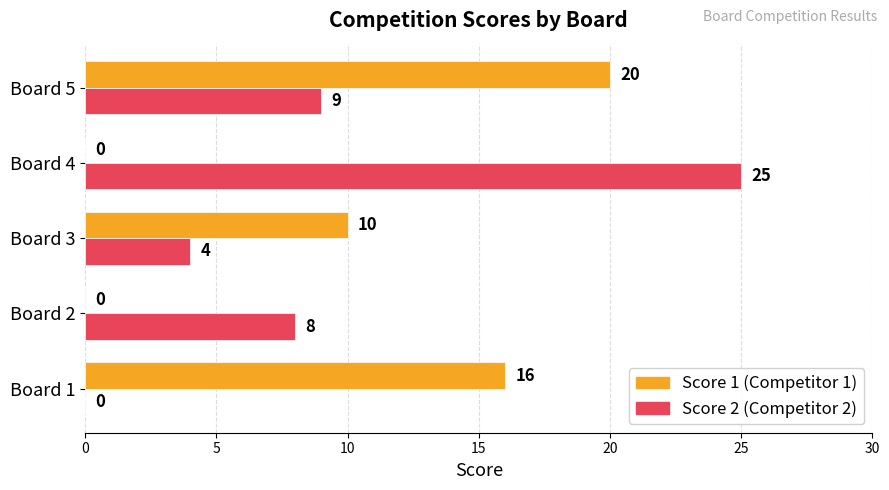

What is the greatest value displayed?

25